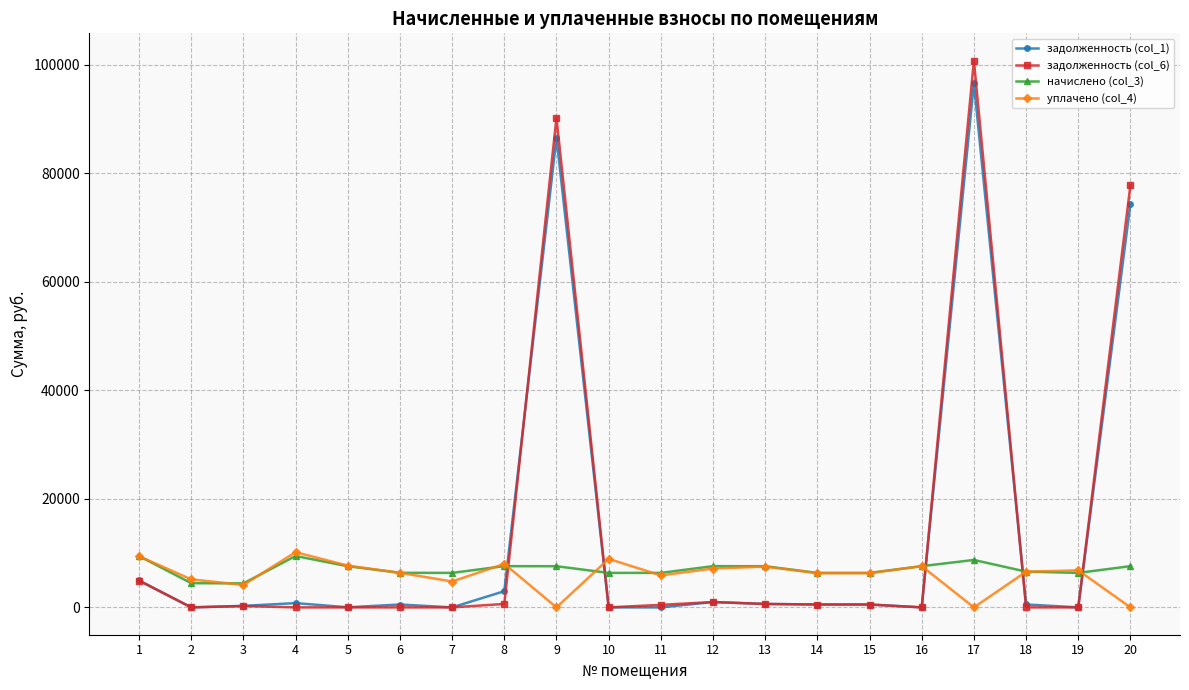

What is the difference between the maximum and second lowest values in the начислено (col_3) series?

5008.3